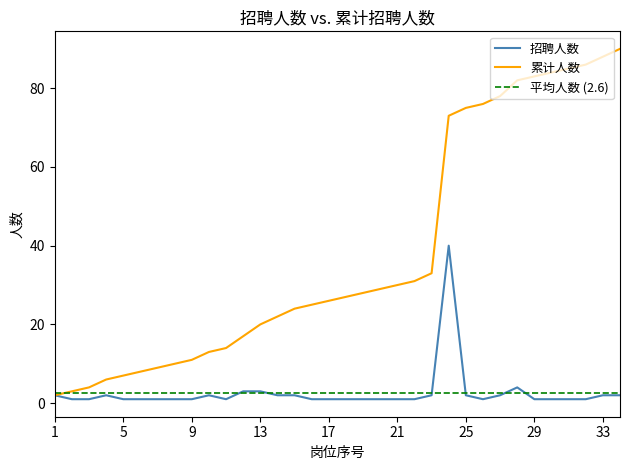

What is the approximate value of 累计人数 at 15, to the nearest 5?

25